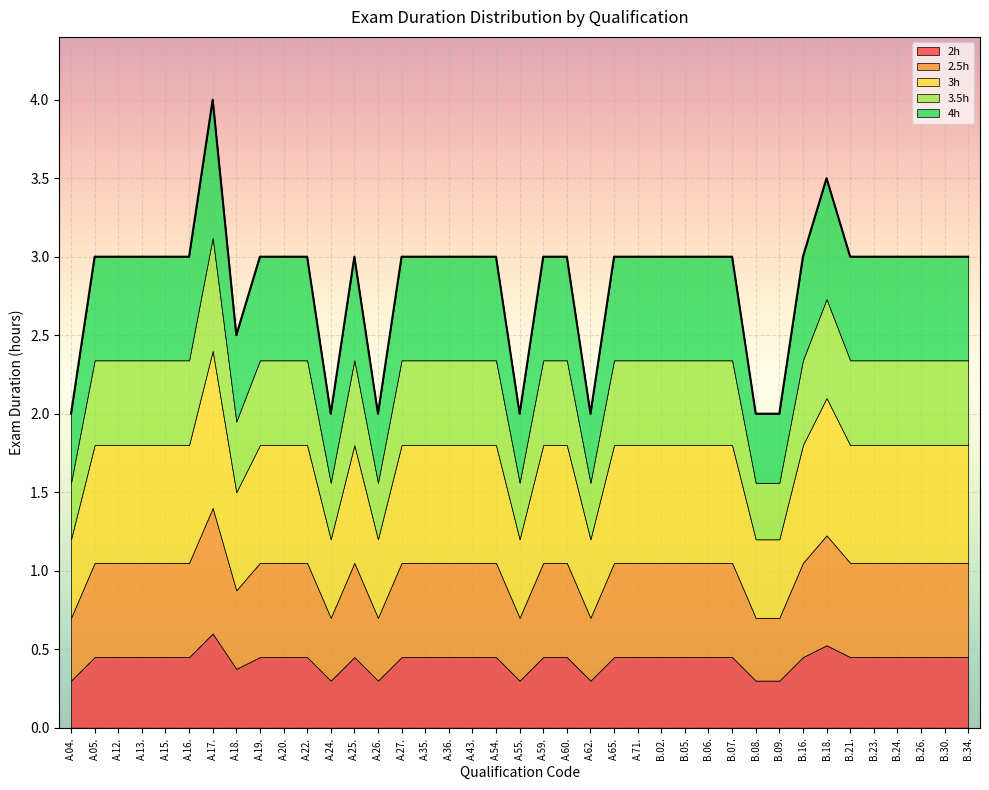

What is the lowest value of the 2h series?

0.3